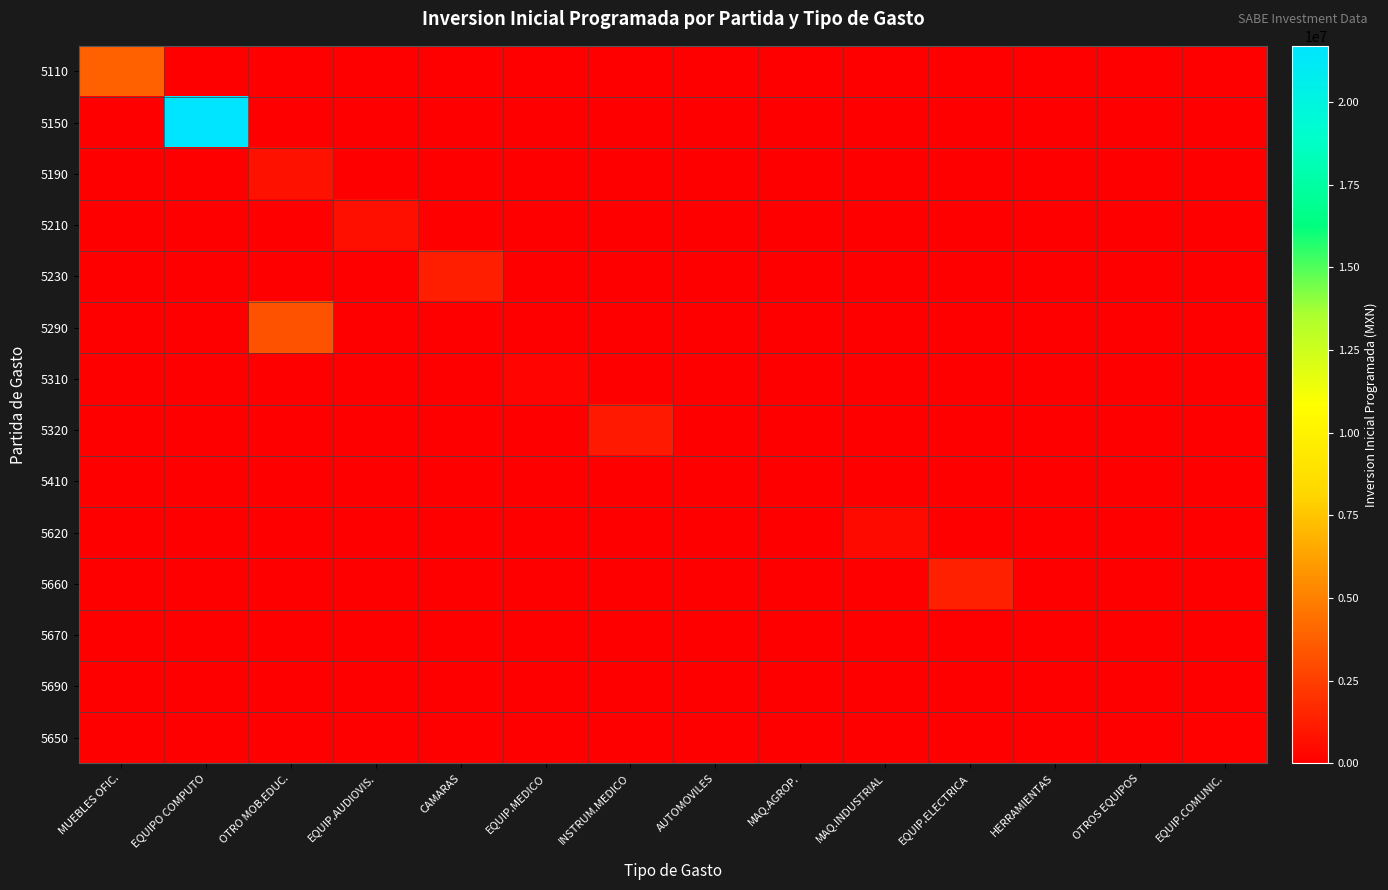

Reading left to right, transcribe all the data shown in this chart.

5110: MUEBLES OFIC.=3810000.0	EQUIPO COMPUTO=0.0	OTRO MOB.EDUC.=0.0	EQUIP.AUDIOVIS.=0.0	CAMARAS=0.0	EQUIP.MEDICO=0.0	INSTRUM.MEDICO=0.0	AUTOMOVILES=0.0	MAQ.AGROP.=0.0	MAQ.INDUSTRIAL=0.0	EQUIP.ELECTRICA=0.0	HERRAMIENTAS=0.0	OTROS EQUIPOS=0.0	EQUIP.COMUNIC.=0.0
5150: MUEBLES OFIC.=0.0	EQUIPO COMPUTO=21705050.8	OTRO MOB.EDUC.=0.0	EQUIP.AUDIOVIS.=0.0	CAMARAS=0.0	EQUIP.MEDICO=0.0	INSTRUM.MEDICO=0.0	AUTOMOVILES=0.0	MAQ.AGROP.=0.0	MAQ.INDUSTRIAL=0.0	EQUIP.ELECTRICA=0.0	HERRAMIENTAS=0.0	OTROS EQUIPOS=0.0	EQUIP.COMUNIC.=0.0
5190: MUEBLES OFIC.=0.0	EQUIPO COMPUTO=0.0	OTRO MOB.EDUC.=700000.0	EQUIP.AUDIOVIS.=0.0	CAMARAS=0.0	EQUIP.MEDICO=0.0	INSTRUM.MEDICO=0.0	AUTOMOVILES=0.0	MAQ.AGROP.=0.0	MAQ.INDUSTRIAL=0.0	EQUIP.ELECTRICA=0.0	HERRAMIENTAS=0.0	OTROS EQUIPOS=0.0	EQUIP.COMUNIC.=0.0
5210: MUEBLES OFIC.=0.0	EQUIPO COMPUTO=0.0	OTRO MOB.EDUC.=0.0	EQUIP.AUDIOVIS.=666776.0	CAMARAS=0.0	EQUIP.MEDICO=0.0	INSTRUM.MEDICO=0.0	AUTOMOVILES=0.0	MAQ.AGROP.=0.0	MAQ.INDUSTRIAL=0.0	EQUIP.ELECTRICA=0.0	HERRAMIENTAS=0.0	OTROS EQUIPOS=0.0	EQUIP.COMUNIC.=0.0
5230: MUEBLES OFIC.=0.0	EQUIPO COMPUTO=0.0	OTRO MOB.EDUC.=0.0	EQUIP.AUDIOVIS.=0.0	CAMARAS=1207414.0	EQUIP.MEDICO=0.0	INSTRUM.MEDICO=0.0	AUTOMOVILES=0.0	MAQ.AGROP.=0.0	MAQ.INDUSTRIAL=0.0	EQUIP.ELECTRICA=0.0	HERRAMIENTAS=0.0	OTROS EQUIPOS=0.0	EQUIP.COMUNIC.=0.0
5290: MUEBLES OFIC.=0.0	EQUIPO COMPUTO=0.0	OTRO MOB.EDUC.=3302984.2	EQUIP.AUDIOVIS.=0.0	CAMARAS=0.0	EQUIP.MEDICO=0.0	INSTRUM.MEDICO=0.0	AUTOMOVILES=0.0	MAQ.AGROP.=0.0	MAQ.INDUSTRIAL=0.0	EQUIP.ELECTRICA=0.0	HERRAMIENTAS=0.0	OTROS EQUIPOS=0.0	EQUIP.COMUNIC.=0.0
5310: MUEBLES OFIC.=0.0	EQUIPO COMPUTO=0.0	OTRO MOB.EDUC.=0.0	EQUIP.AUDIOVIS.=0.0	CAMARAS=0.0	EQUIP.MEDICO=200000.0	INSTRUM.MEDICO=0.0	AUTOMOVILES=0.0	MAQ.AGROP.=0.0	MAQ.INDUSTRIAL=0.0	EQUIP.ELECTRICA=0.0	HERRAMIENTAS=0.0	OTROS EQUIPOS=0.0	EQUIP.COMUNIC.=0.0
5320: MUEBLES OFIC.=0.0	EQUIPO COMPUTO=0.0	OTRO MOB.EDUC.=0.0	EQUIP.AUDIOVIS.=0.0	CAMARAS=0.0	EQUIP.MEDICO=0.0	INSTRUM.MEDICO=1100000.0	AUTOMOVILES=0.0	MAQ.AGROP.=0.0	MAQ.INDUSTRIAL=0.0	EQUIP.ELECTRICA=0.0	HERRAMIENTAS=0.0	OTROS EQUIPOS=0.0	EQUIP.COMUNIC.=0.0
5410: MUEBLES OFIC.=0.0	EQUIPO COMPUTO=0.0	OTRO MOB.EDUC.=0.0	EQUIP.AUDIOVIS.=0.0	CAMARAS=0.0	EQUIP.MEDICO=0.0	INSTRUM.MEDICO=0.0	AUTOMOVILES=0.0	MAQ.AGROP.=0.0	MAQ.INDUSTRIAL=0.0	EQUIP.ELECTRICA=0.0	HERRAMIENTAS=0.0	OTROS EQUIPOS=0.0	EQUIP.COMUNIC.=0.0
5620: MUEBLES OFIC.=0.0	EQUIPO COMPUTO=0.0	OTRO MOB.EDUC.=0.0	EQUIP.AUDIOVIS.=0.0	CAMARAS=0.0	EQUIP.MEDICO=0.0	INSTRUM.MEDICO=0.0	AUTOMOVILES=0.0	MAQ.AGROP.=0.0	MAQ.INDUSTRIAL=500000.0	EQUIP.ELECTRICA=0.0	HERRAMIENTAS=0.0	OTROS EQUIPOS=0.0	EQUIP.COMUNIC.=0.0
5660: MUEBLES OFIC.=0.0	EQUIPO COMPUTO=0.0	OTRO MOB.EDUC.=0.0	EQUIP.AUDIOVIS.=0.0	CAMARAS=0.0	EQUIP.MEDICO=0.0	INSTRUM.MEDICO=0.0	AUTOMOVILES=0.0	MAQ.AGROP.=0.0	MAQ.INDUSTRIAL=0.0	EQUIP.ELECTRICA=1333556.4	HERRAMIENTAS=0.0	OTROS EQUIPOS=0.0	EQUIP.COMUNIC.=0.0
5670: MUEBLES OFIC.=0.0	EQUIPO COMPUTO=0.0	OTRO MOB.EDUC.=0.0	EQUIP.AUDIOVIS.=0.0	CAMARAS=0.0	EQUIP.MEDICO=0.0	INSTRUM.MEDICO=0.0	AUTOMOVILES=0.0	MAQ.AGROP.=0.0	MAQ.INDUSTRIAL=0.0	EQUIP.ELECTRICA=0.0	HERRAMIENTAS=60000.0	OTROS EQUIPOS=0.0	EQUIP.COMUNIC.=0.0
5690: MUEBLES OFIC.=0.0	EQUIPO COMPUTO=0.0	OTRO MOB.EDUC.=0.0	EQUIP.AUDIOVIS.=0.0	CAMARAS=0.0	EQUIP.MEDICO=0.0	INSTRUM.MEDICO=0.0	AUTOMOVILES=0.0	MAQ.AGROP.=0.0	MAQ.INDUSTRIAL=0.0	EQUIP.ELECTRICA=0.0	HERRAMIENTAS=0.0	OTROS EQUIPOS=0.0	EQUIP.COMUNIC.=0.0
5650: MUEBLES OFIC.=0.0	EQUIPO COMPUTO=0.0	OTRO MOB.EDUC.=0.0	EQUIP.AUDIOVIS.=0.0	CAMARAS=0.0	EQUIP.MEDICO=0.0	INSTRUM.MEDICO=0.0	AUTOMOVILES=0.0	MAQ.AGROP.=0.0	MAQ.INDUSTRIAL=0.0	EQUIP.ELECTRICA=0.0	HERRAMIENTAS=0.0	OTROS EQUIPOS=0.0	EQUIP.COMUNIC.=147349.2